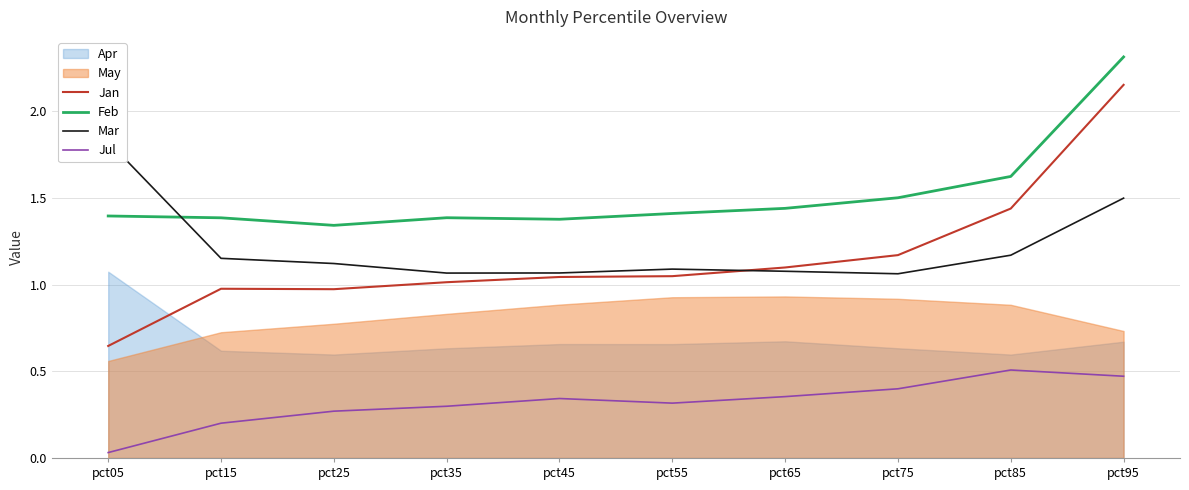

At which label does Jan reach its minimum?

pct05